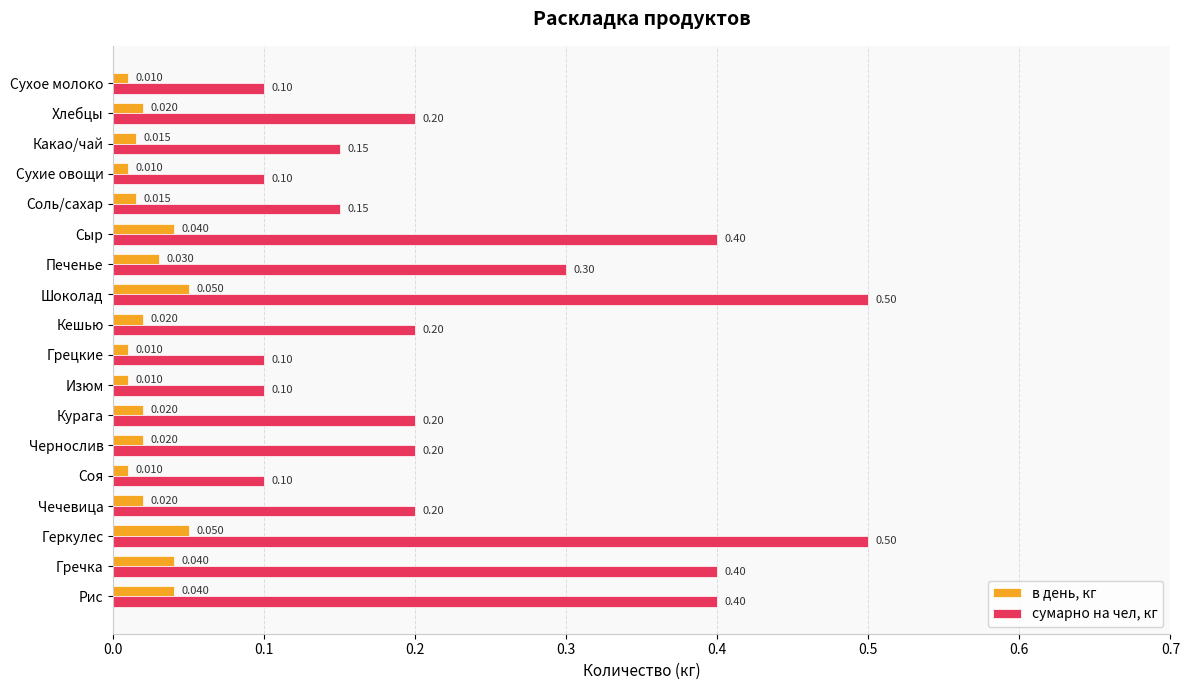

At Изюм, list the series in order from smallest to largest.

в день, кг, сумарно на чел, кг